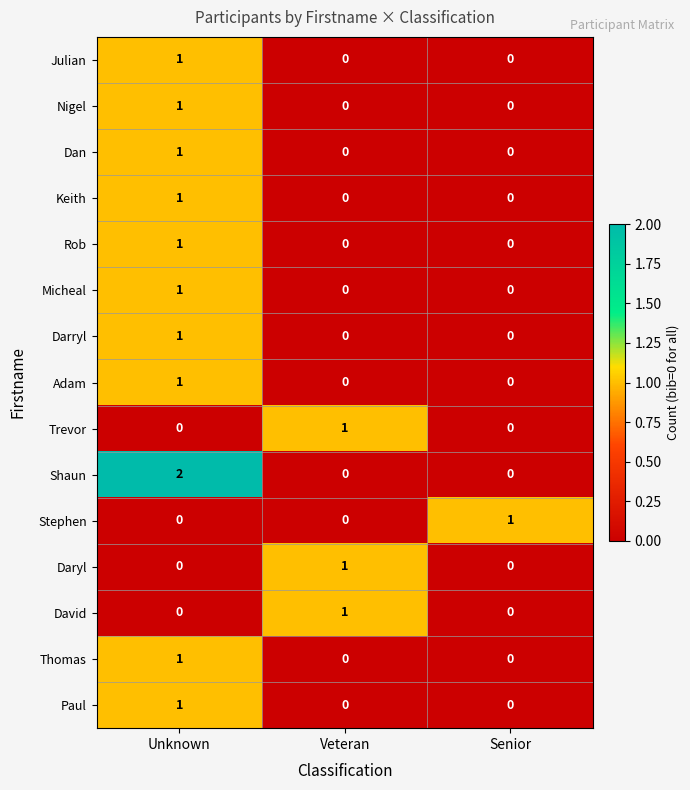

Which series changed the most between Unknown and Senior?

Shaun